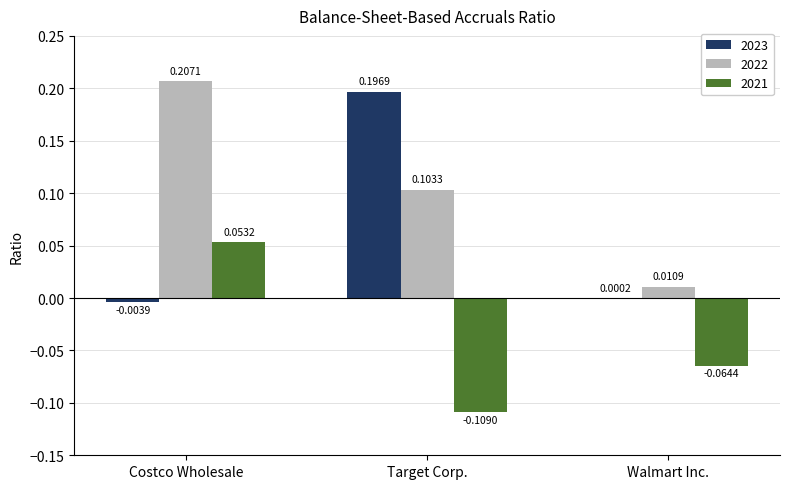

Which series changed the most between Costco Wholesale and Target Corp.?

2023